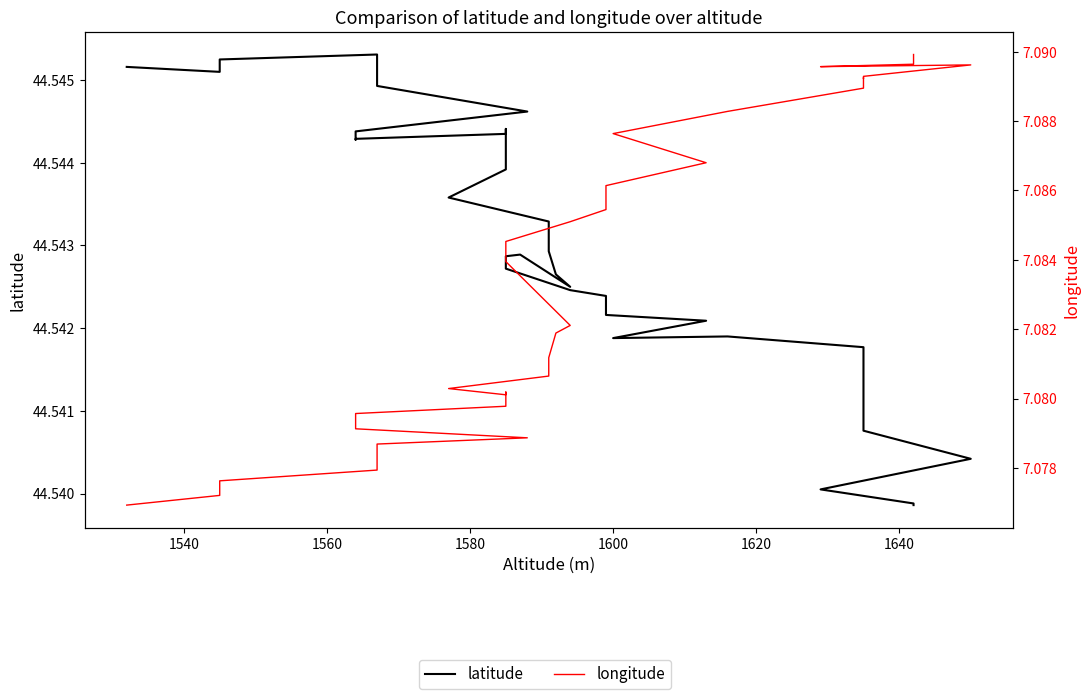

True or false: longitude and latitude intersect in this chart.

False